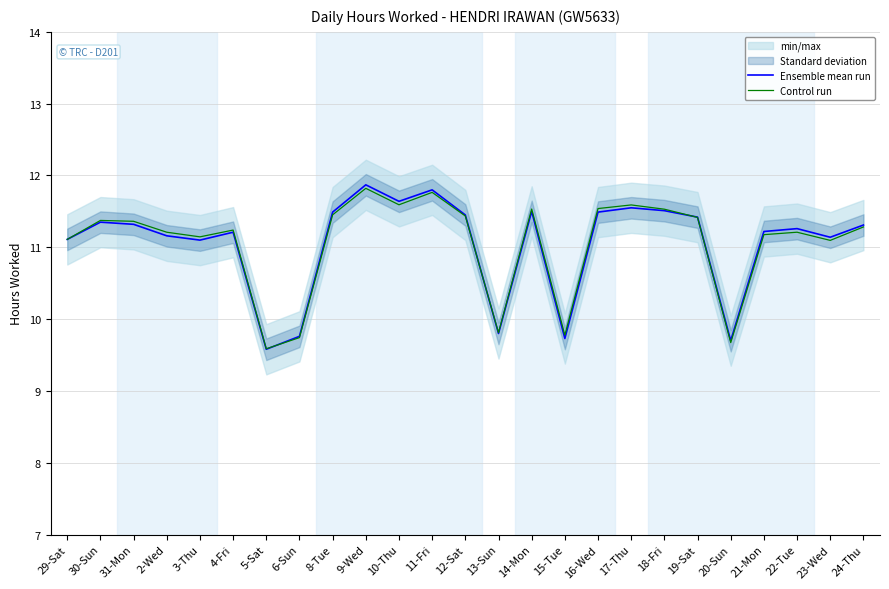

Reading left to right, list all the values displayed in this chart.

Ensemble mean run: 29-Sat=11.1	30-Sun=11.3	31-Mon=11.3	2-Wed=11.2	3-Thu=11.1	4-Fri=11.2	5-Sat=9.6	6-Sun=9.8	8-Tue=11.5	9-Wed=11.9	10-Thu=11.6	11-Fri=11.8	12-Sat=11.4	13-Sun=9.8	14-Mon=11.5	15-Tue=9.7	16-Wed=11.5	17-Thu=11.6	18-Fri=11.5	19-Sat=11.4	20-Sun=9.7	21-Mon=11.2	22-Tue=11.3	23-Wed=11.1	24-Thu=11.3
Control run: 29-Sat=11.1	30-Sun=11.4	31-Mon=11.4	2-Wed=11.2	3-Thu=11.1	4-Fri=11.2	5-Sat=9.6	6-Sun=9.7	8-Tue=11.5	9-Wed=11.8	10-Thu=11.6	11-Fri=11.8	12-Sat=11.4	13-Sun=9.8	14-Mon=11.5	15-Tue=9.8	16-Wed=11.5	17-Thu=11.6	18-Fri=11.5	19-Sat=11.4	20-Sun=9.7	21-Mon=11.2	22-Tue=11.2	23-Wed=11.1	24-Thu=11.3